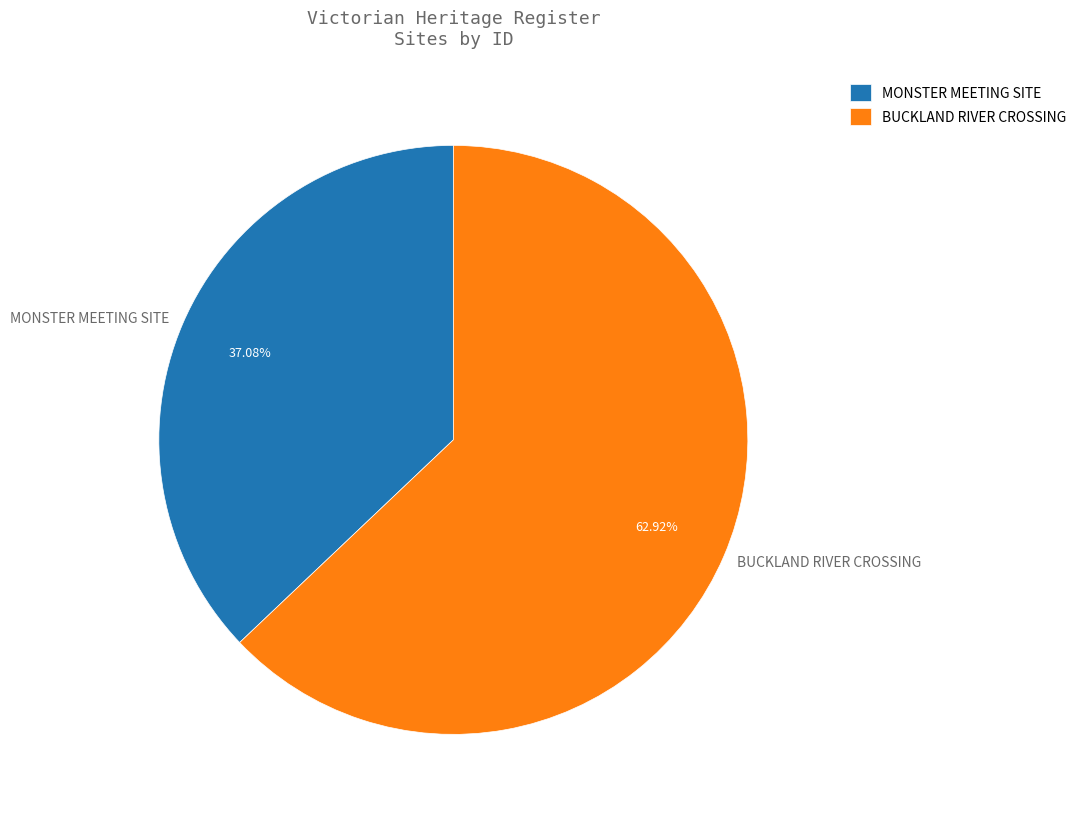

Is it true that MONSTER MEETING SITE is 37% of the pie?

True